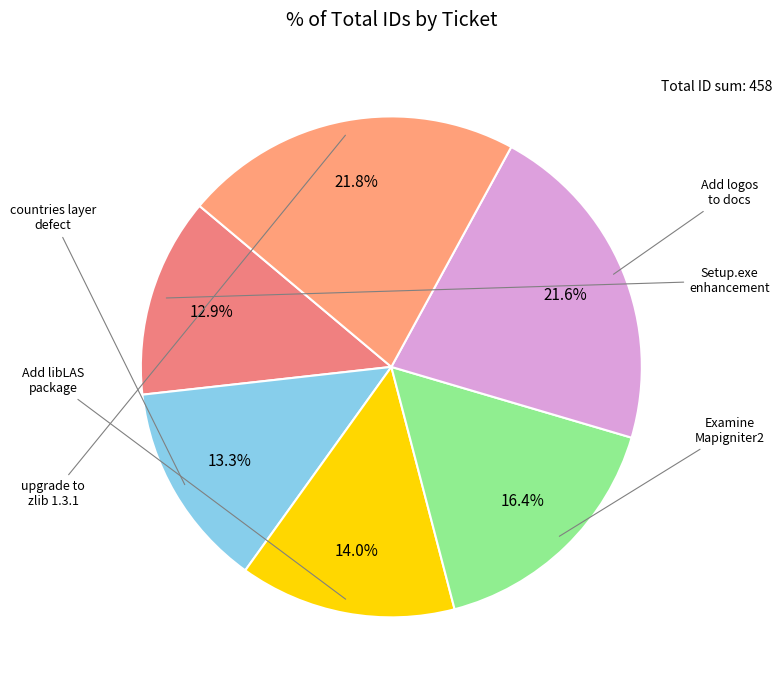

To the nearest percent, what is the difference between the largest and smallest slice percentages?

9%